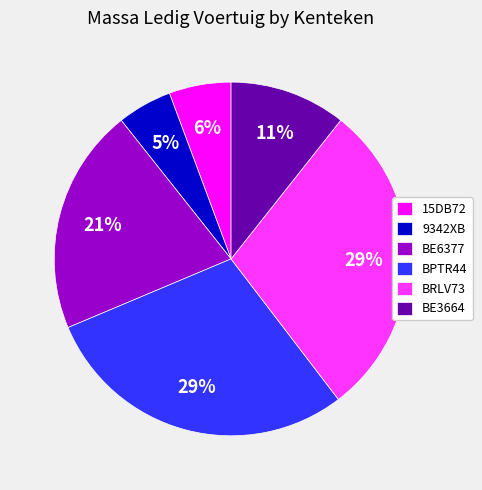

To the nearest percent, what is the combined percentage of BE6377 and BRLV73?

50%